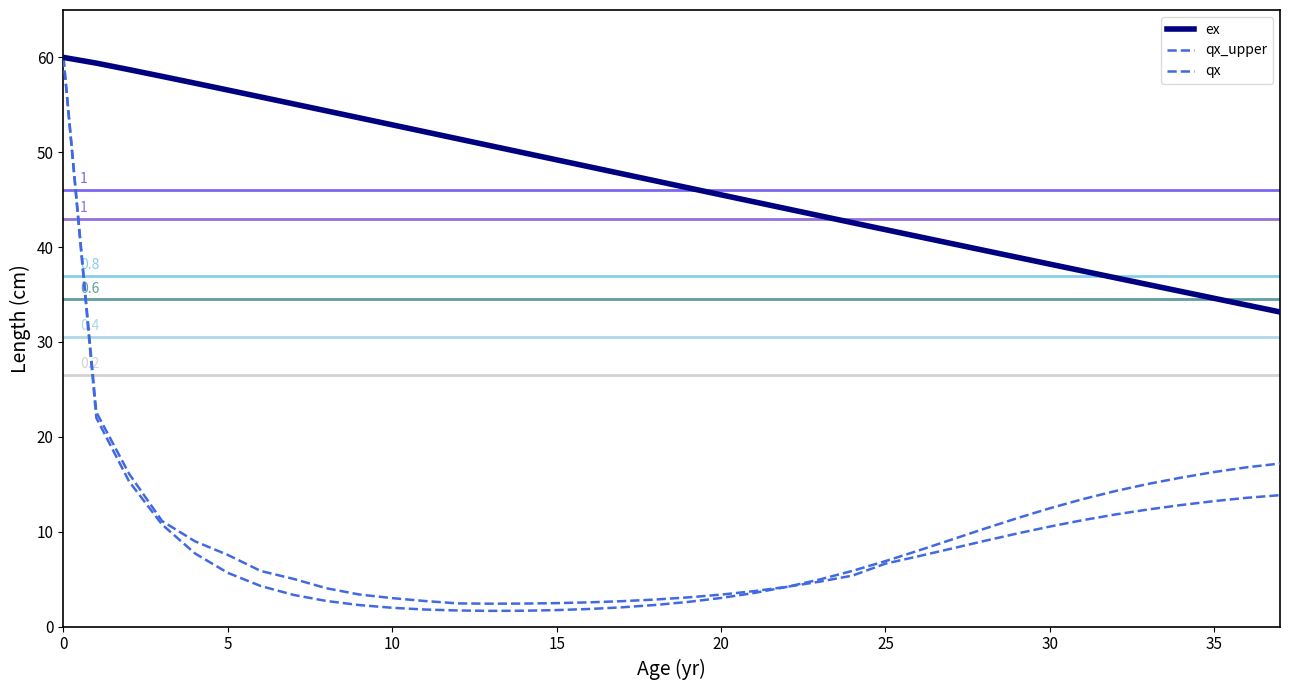

Is this an area chart (filled region under the line)?

No